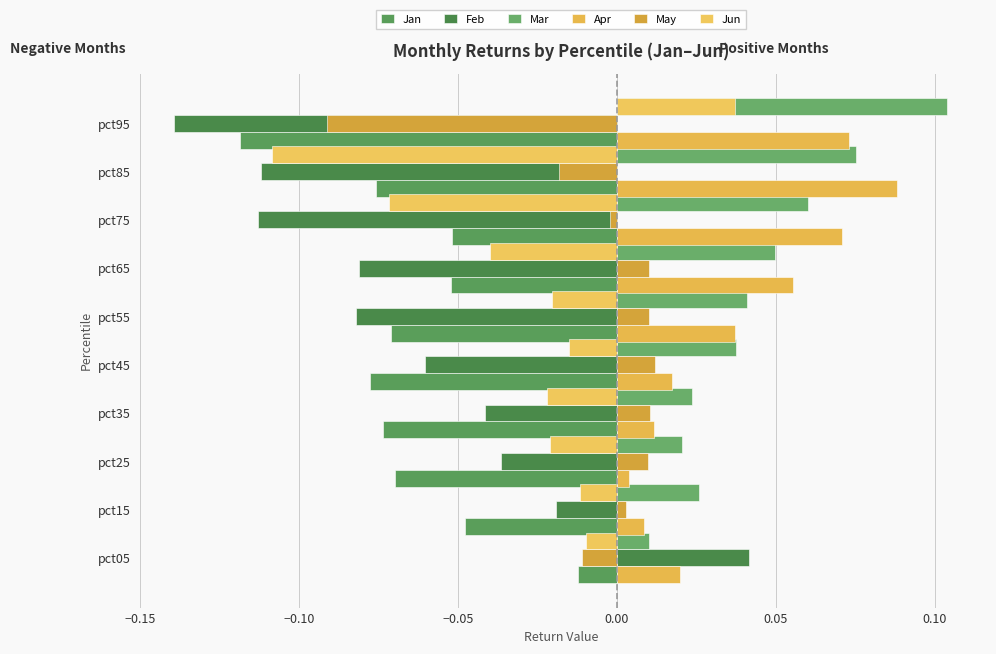

Reading right to left, list all the values displayed in this chart.

Jan: -0.1	-0.1	-0.1	-0.1	-0.1	-0.1	-0.1	-0.1	-0.0	-0.0
Feb: -0.1	-0.1	-0.1	-0.1	-0.1	-0.1	-0.0	-0.0	-0.0	0.0
Mar: 0.1	0.1	0.1	0.0	0.0	0.0	0.0	0.0	0.0	0.0
Apr: 0.1	0.1	0.1	0.1	0.0	0.0	0.0	0.0	0.0	0.0
May: -0.1	-0.0	-0.0	0.0	0.0	0.0	0.0	0.0	0.0	-0.0
Jun: 0.0	-0.1	-0.1	-0.0	-0.0	-0.0	-0.0	-0.0	-0.0	-0.0